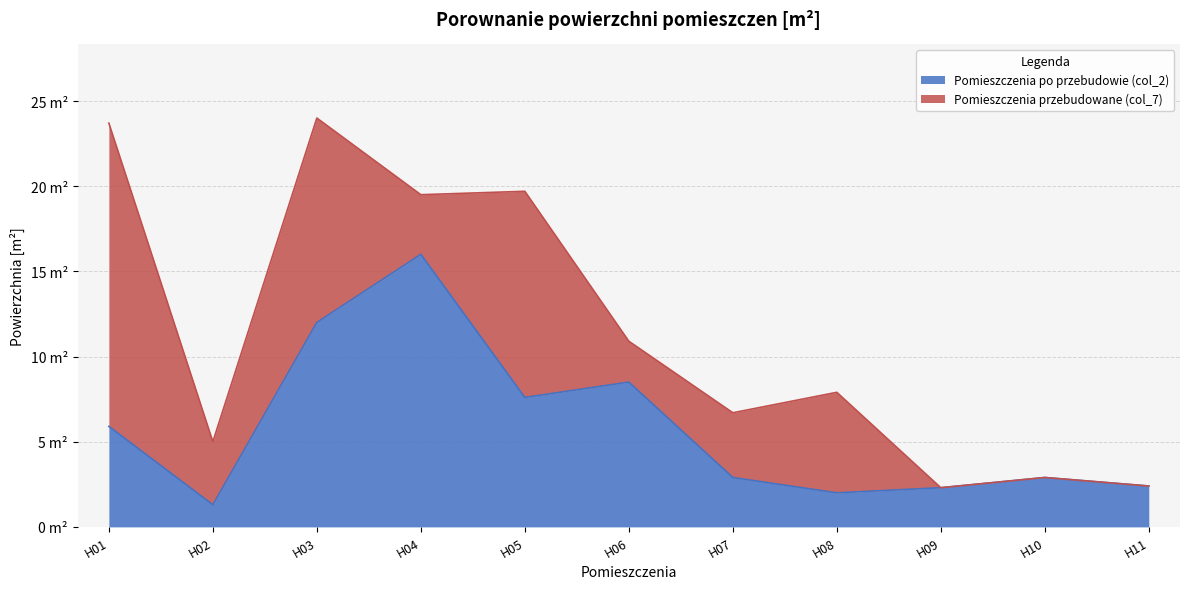

At which category does the data reach its first local peak?

H04